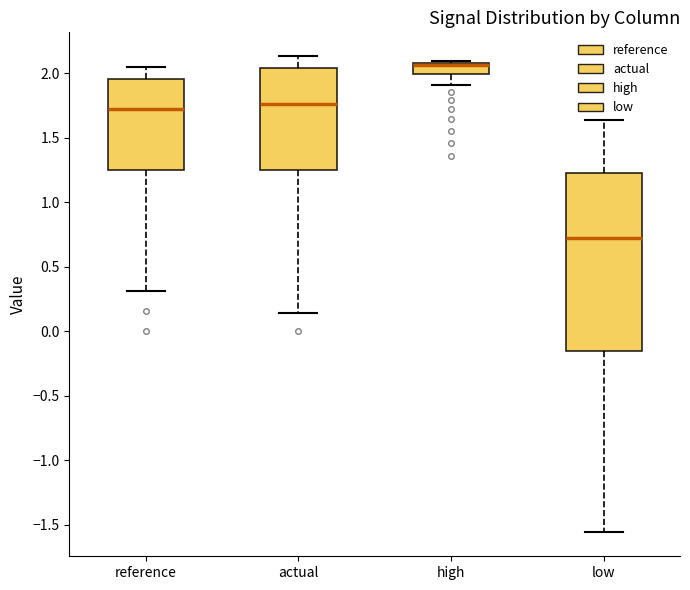

Reading left to right, transcribe this box plot: for each box, give where its median line is, the range the box spans, and where its two whiskers end, as read against the y-axis. The values are not printed on the chart, so give them approximately, as read against the axis.

reference: median 1.70, box 1.25 to 1.95, whiskers 0.30 to 2.05
actual: median 1.75, box 1.25 to 2.05, whiskers 0.15 to 2.15
high: median 2.05 (drawn on the box's upper edge), box 2.00 to 2.10, whiskers 1.90 to 2.10 (just above the box's upper edge)
low: median 0.70, box -0.15 to 1.25, whiskers -1.55 to 1.65